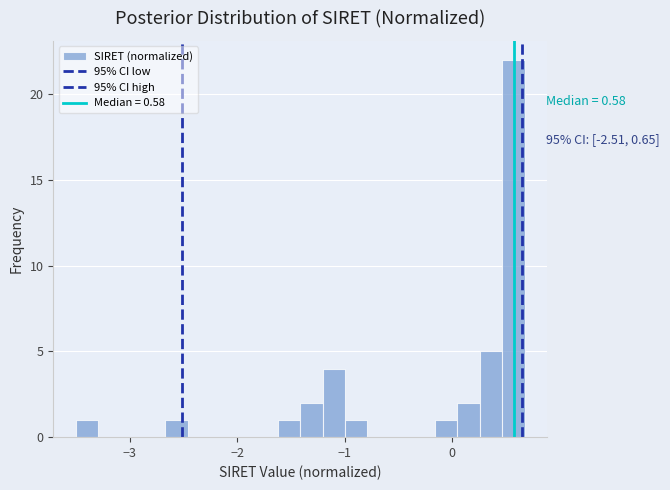

Read against the x-axis, roughly where is the centre of the tallest bar?

0.6